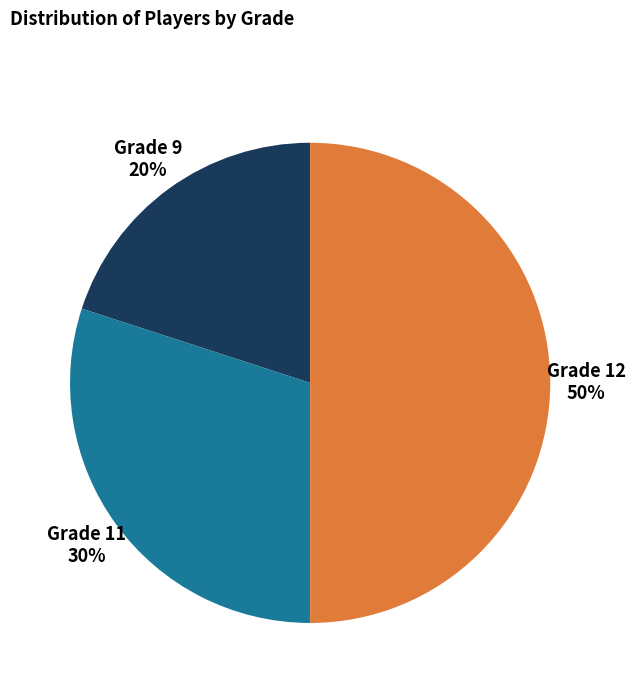

Which slice is the smallest?

Grade 9